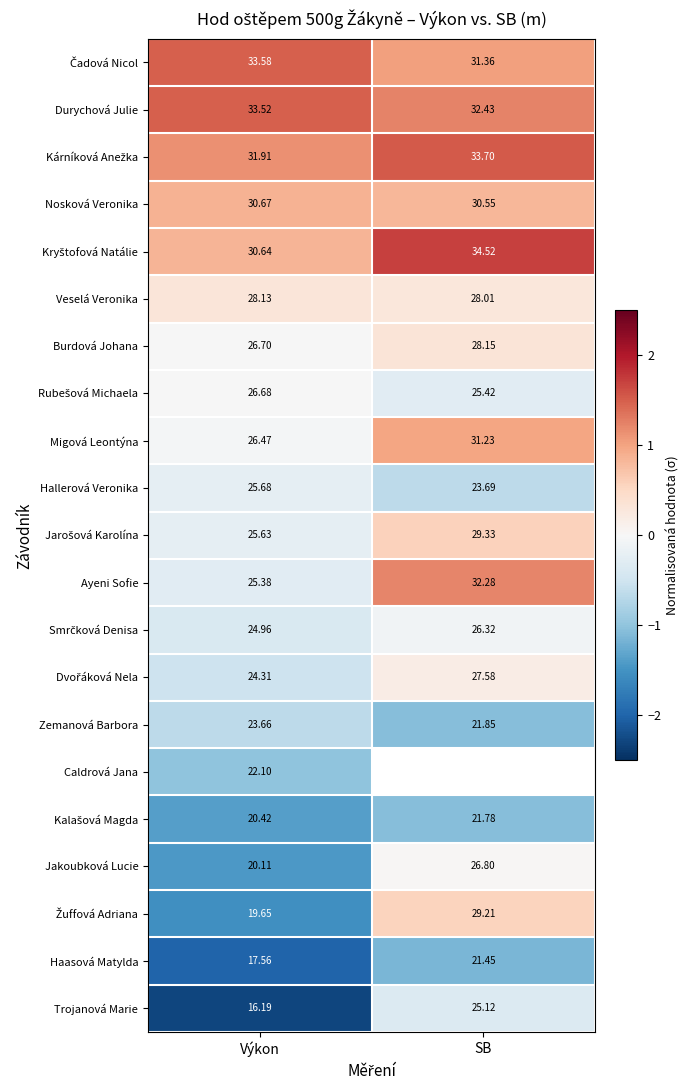

At which label does Haasová Matylda reach its minimum?

Výkon